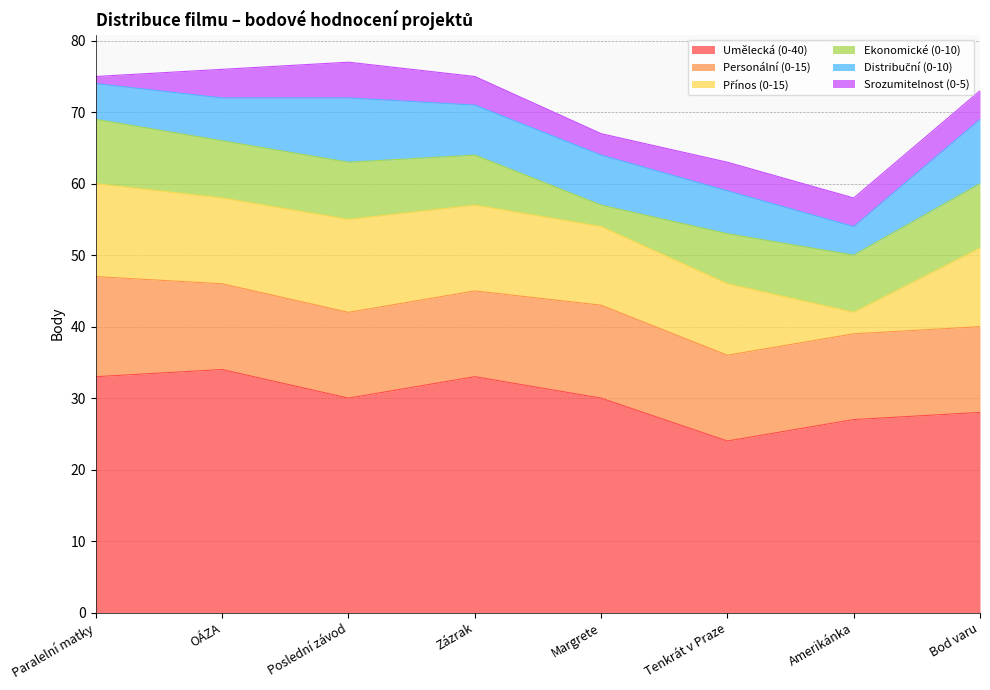

How many interior local peaks does the Personální (0-15) series have?

1